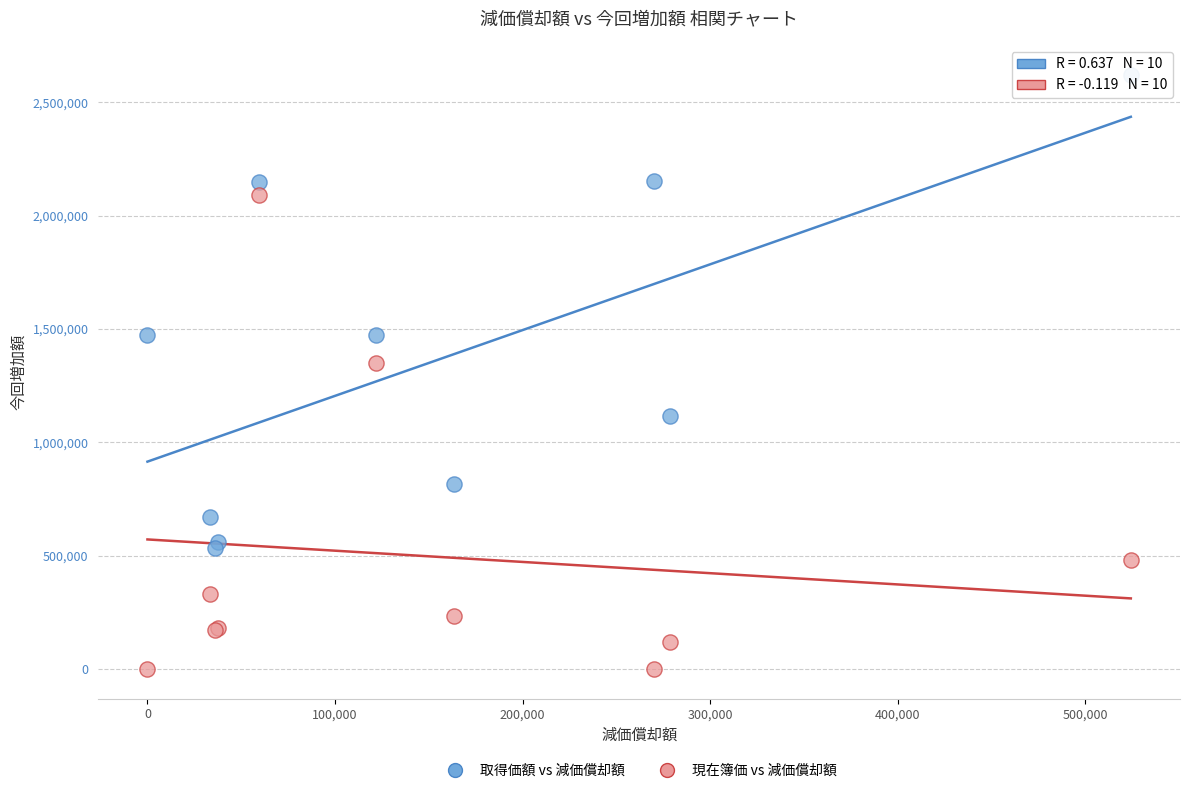

Across all series, what Y value is closest to 1310925?

1351409